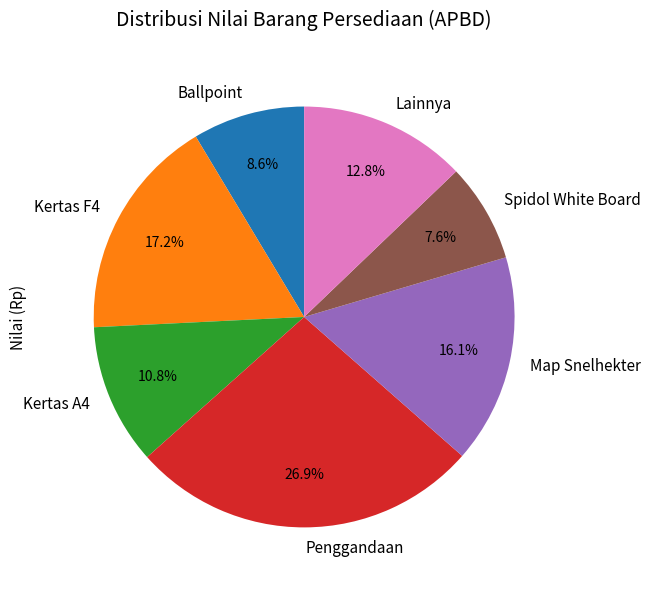

To the nearest percent, what portion does Map Snelhekter represent?

16%